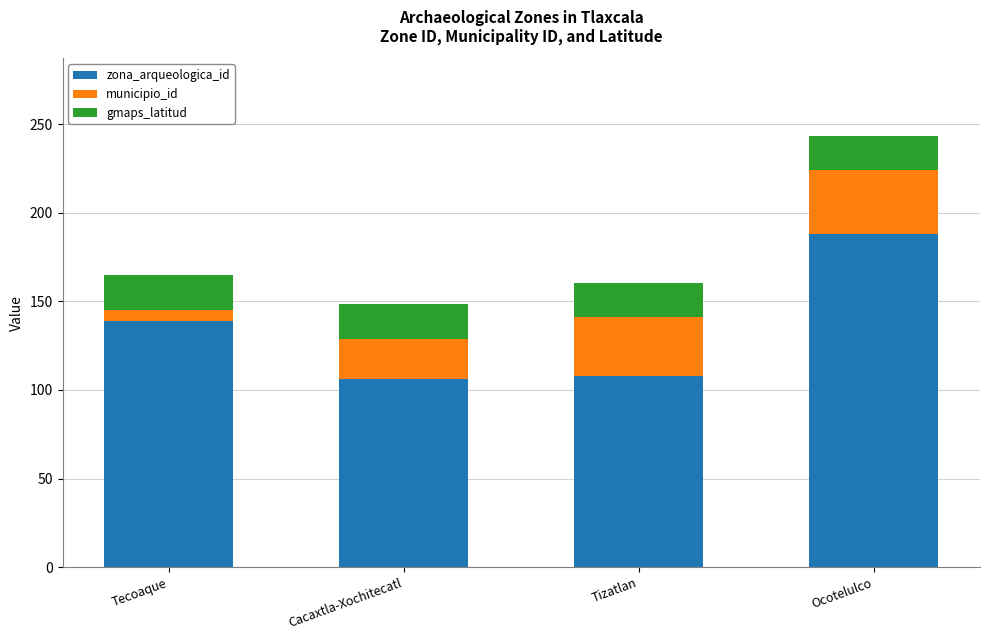

How many bars are there in total?

4